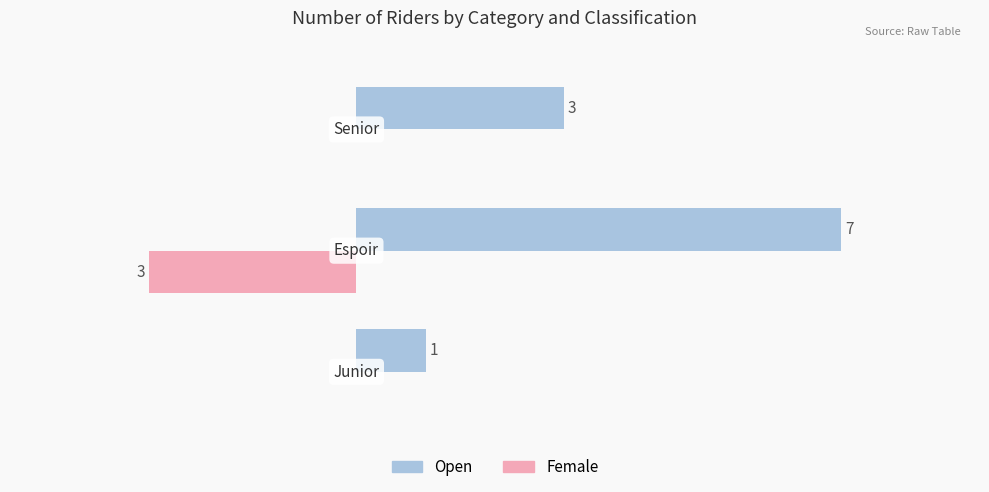

What are all the series names shown in the legend?

Open, Female